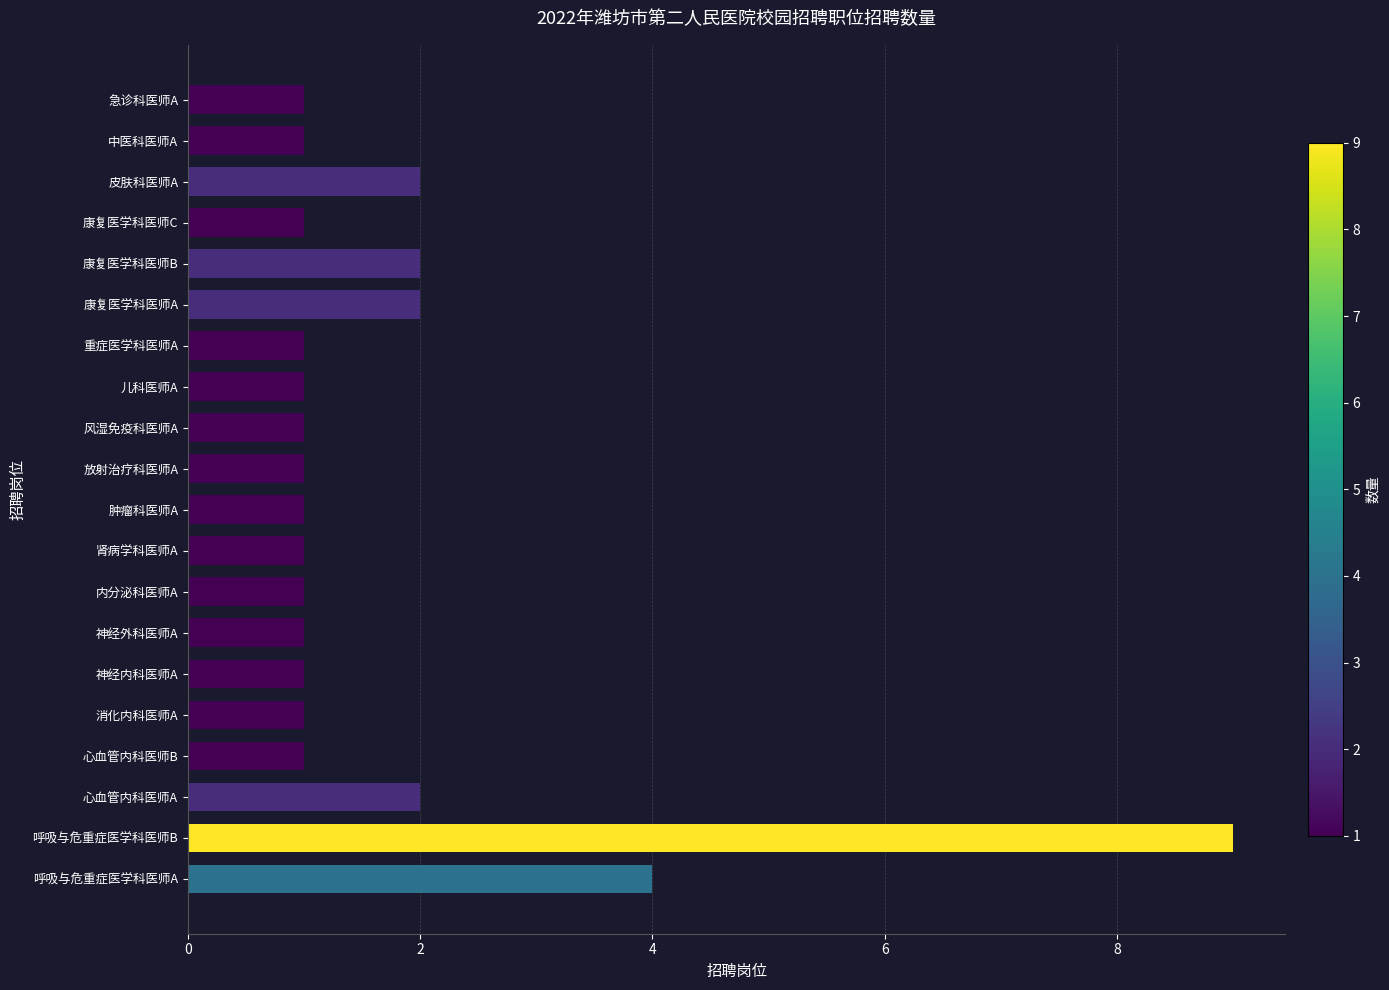

What is the difference between the second highest and second lowest values?

3